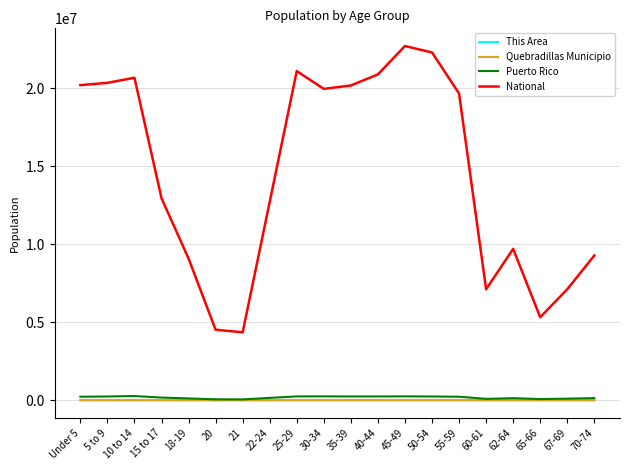

What is the difference between the This Area values at 5 to 9 and 65-66?

255